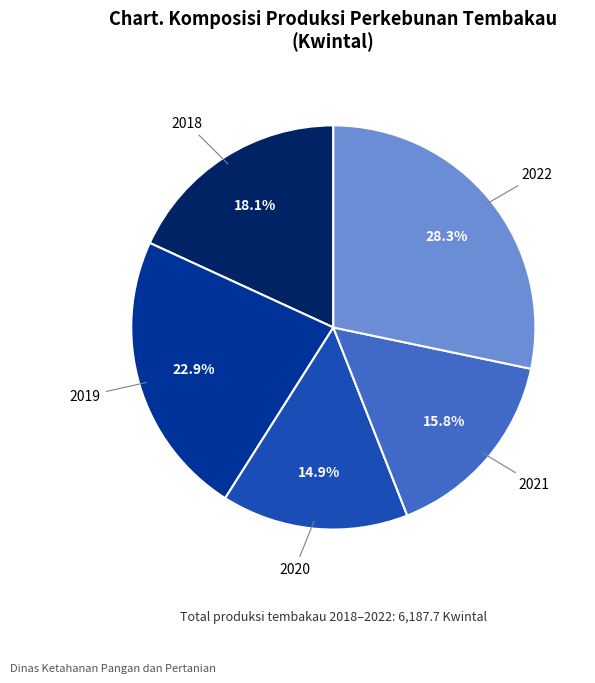

Is there a majority slice in this chart?

No